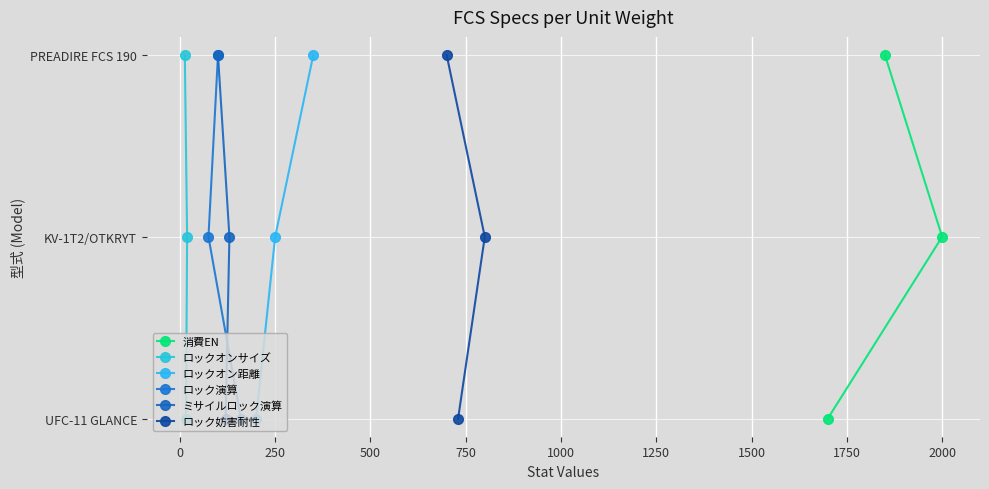

Does the chart display data point markers on the line(s)?

Yes